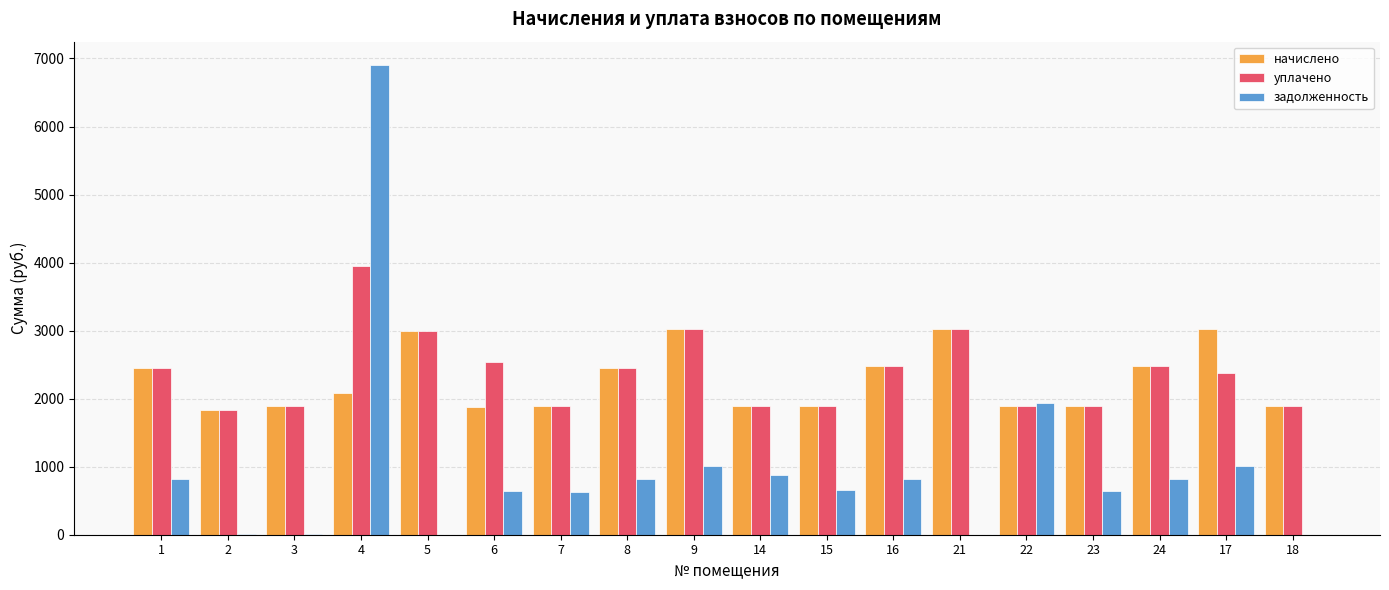

Are the bars horizontal?

No